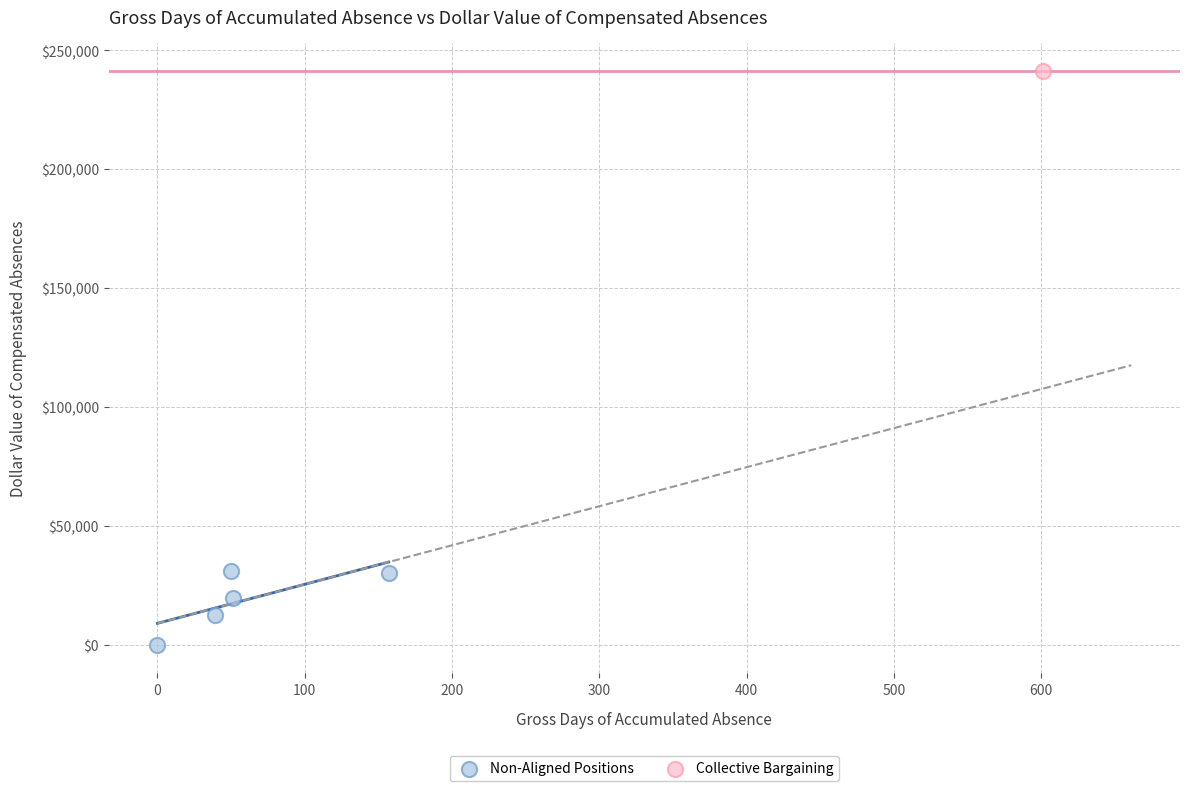

What are all the series names shown in the legend?

Non-Aligned Positions, Collective Bargaining